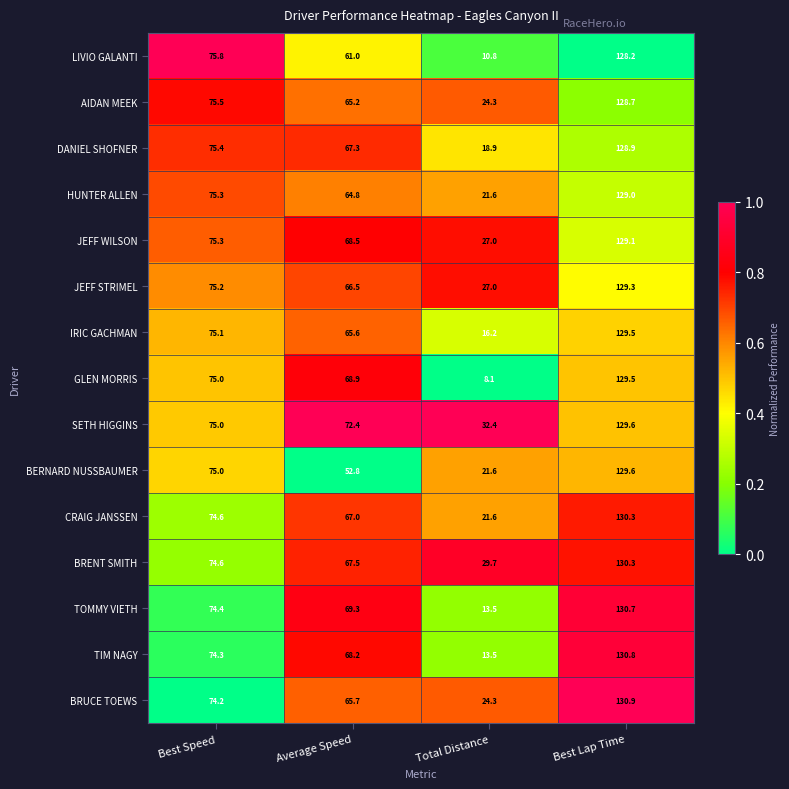

What is the sum of the IRIC GACHMAN values at Best Speed and Average Speed?

140.7